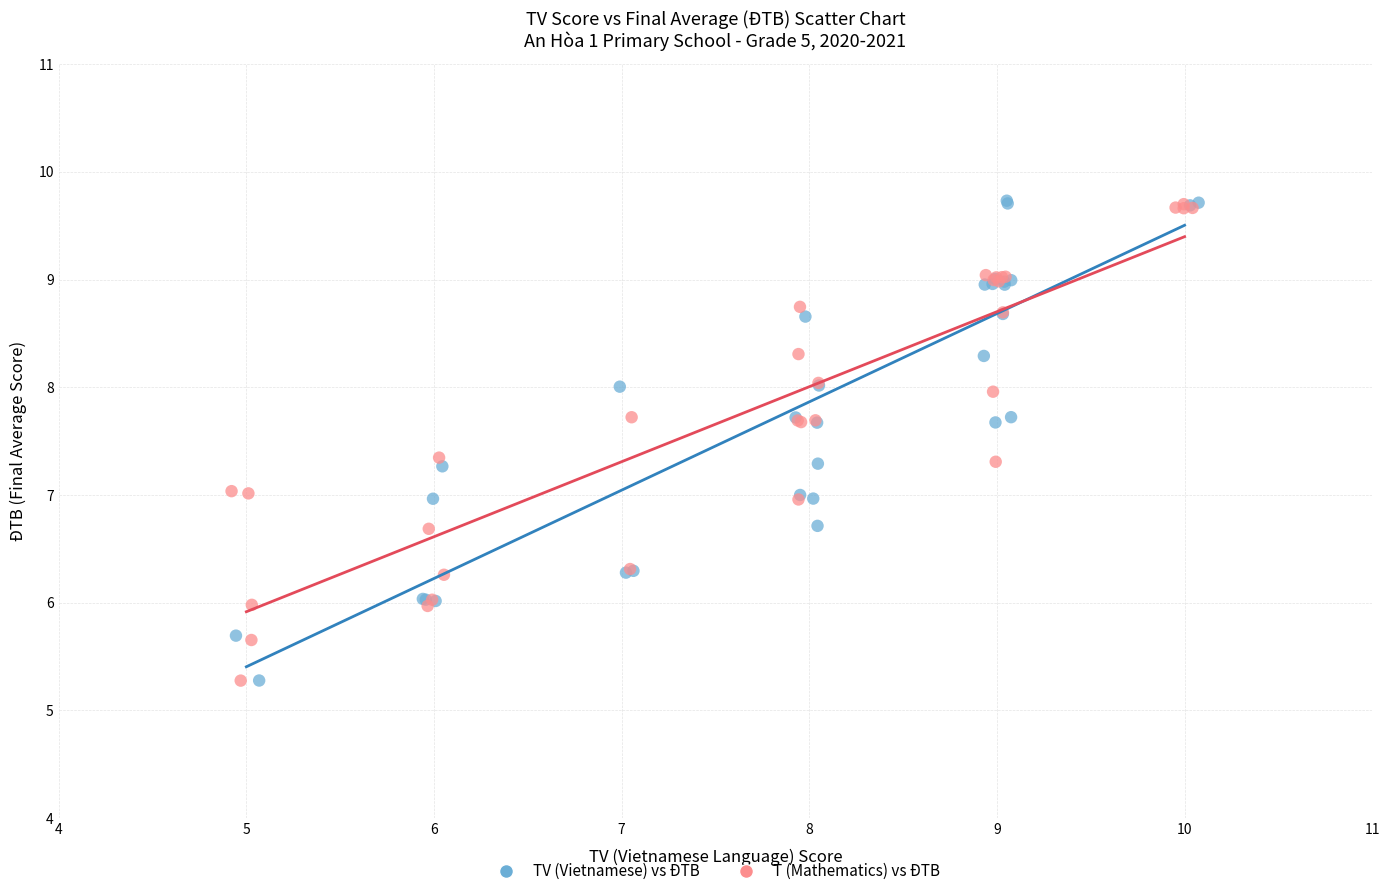

What are all the series names shown in the legend?

TV (Vietnamese) vs ĐTB, T (Mathematics) vs ĐTB